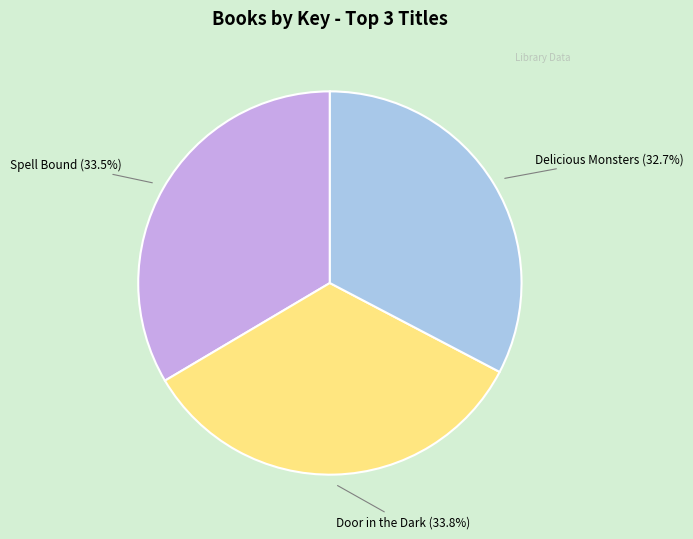

Is there any slice that represents more than half of the pie?

No